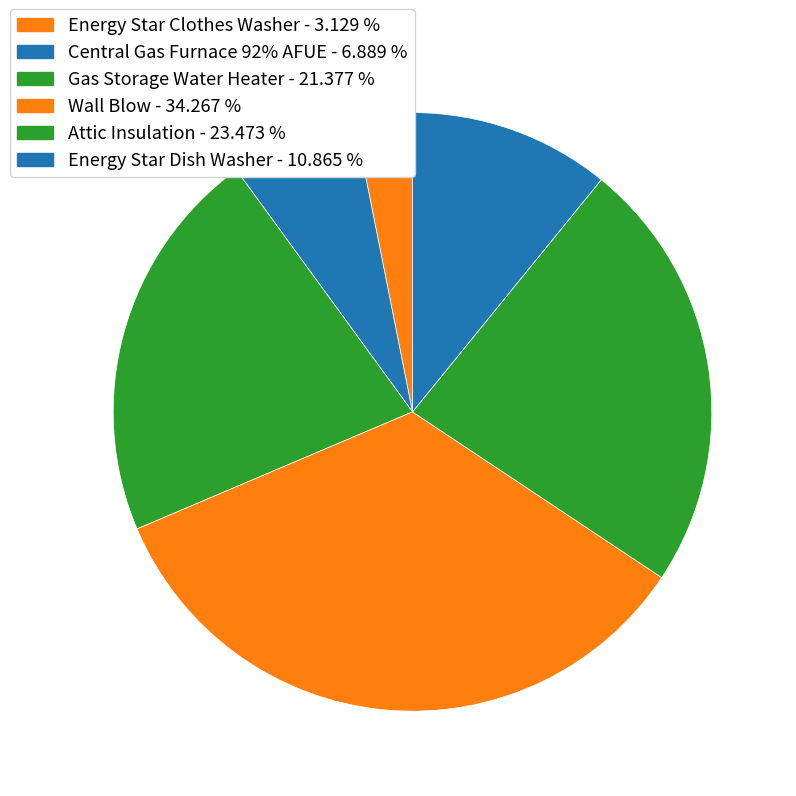

Count the number of slices in the pie.

6